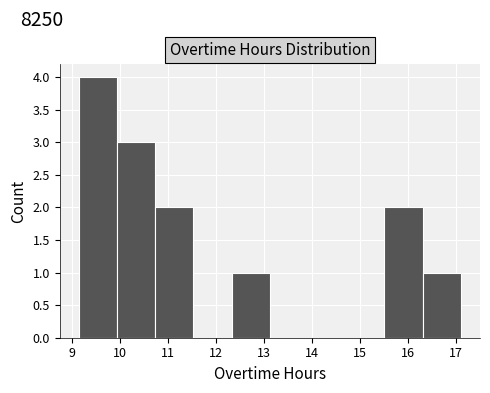

Reading left to right, list every bar in this chart as the range it spans on the x-axis followed by its height. Neither the bar edges nor the heights are printed on the chart, so give them approximately, as read against the axes.

9.2 to 9.9: 4
9.9 to 10.7: 3
10.7 to 11.5: 2
11.5 to 12.3: 0
12.3 to 13.1: 1
13.1 to 13.9: 0
13.9 to 14.7: 0
14.7 to 15.5: 0
15.5 to 16.3: 2
16.3 to 17.1: 1